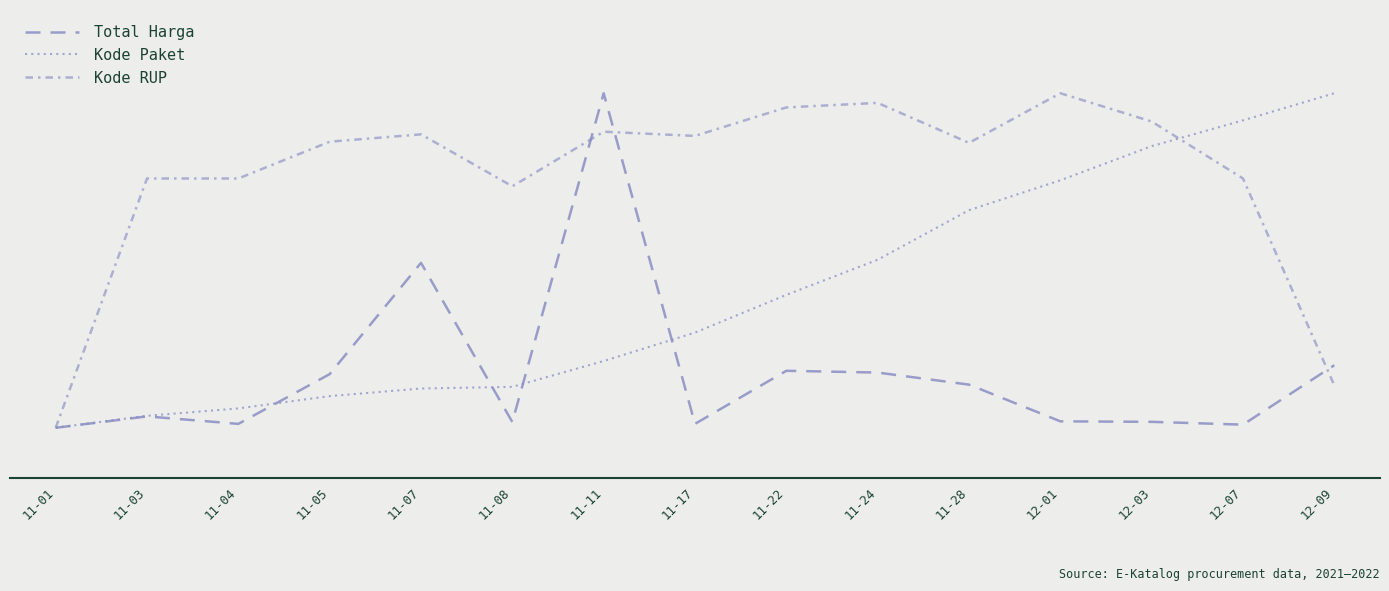

Rank the series at 11-03 from lowest to highest value.

Total Harga, Kode Paket, Kode RUP